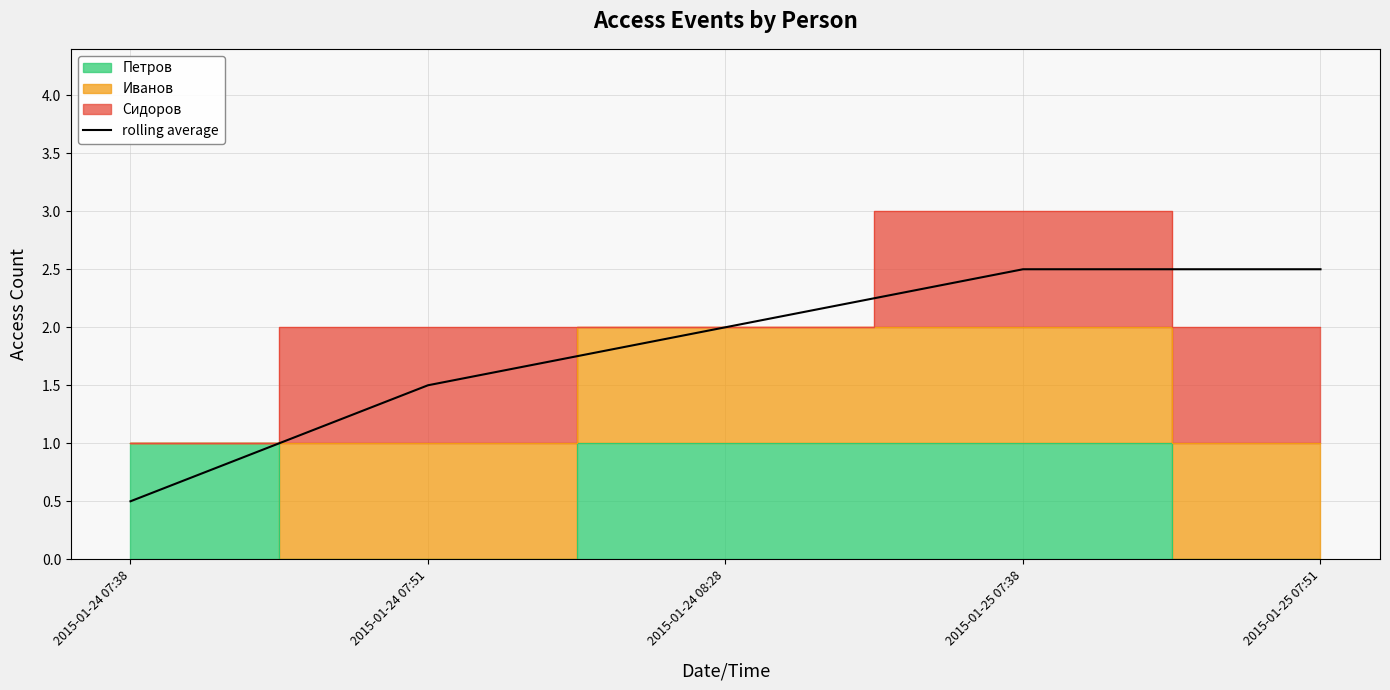

Is it true that the value at 2015-01-25 07:38 is 2.5?

True